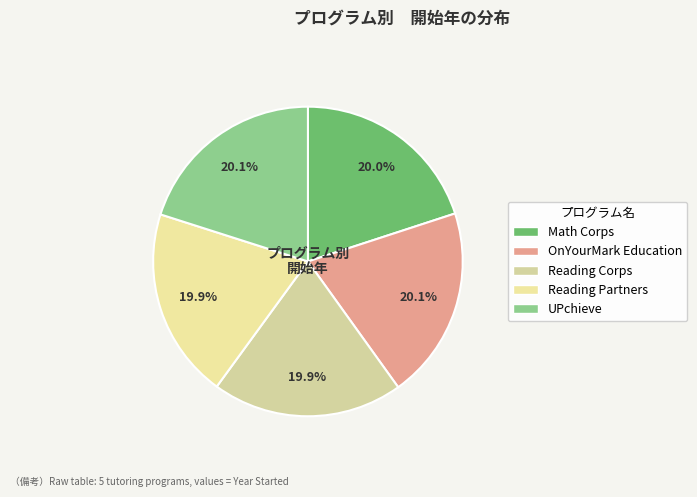

What is the total percentage of Reading Partners and UPchieve?

40.0%